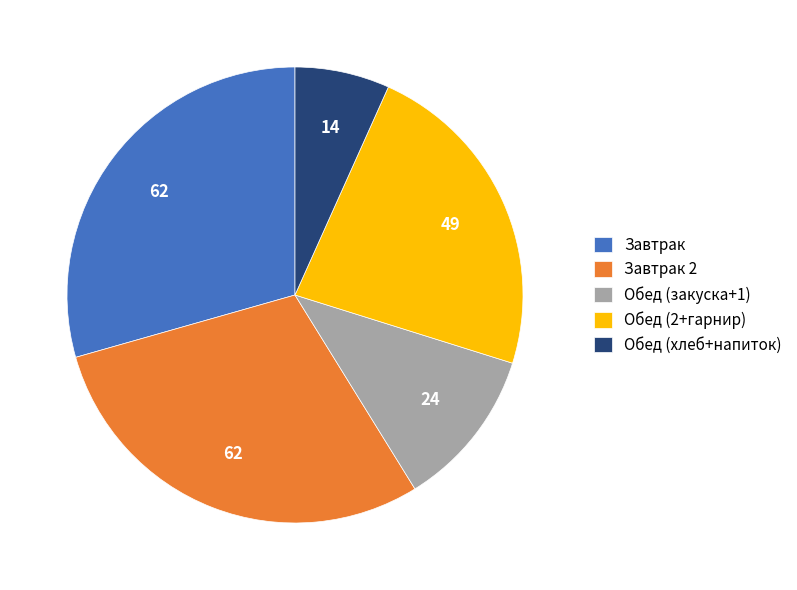

Which category has the smallest portion of the pie?

Обед (хлеб+напиток)